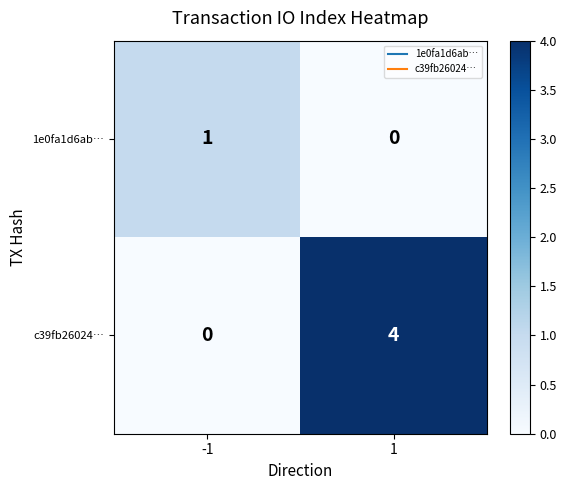

List the labels in order of 1e0fa1d6ab… value, largest first.

-1, 1